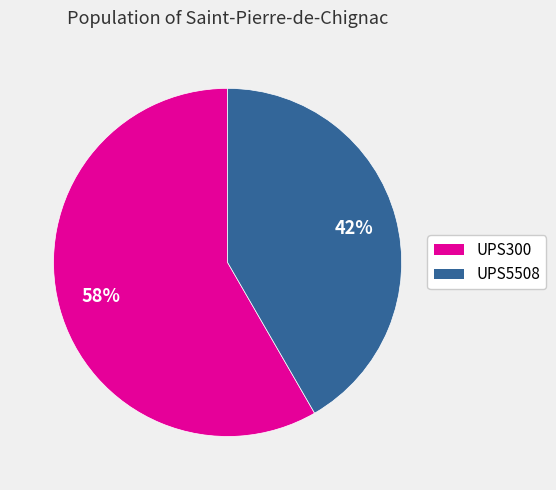

Count the number of slices in the pie.

2